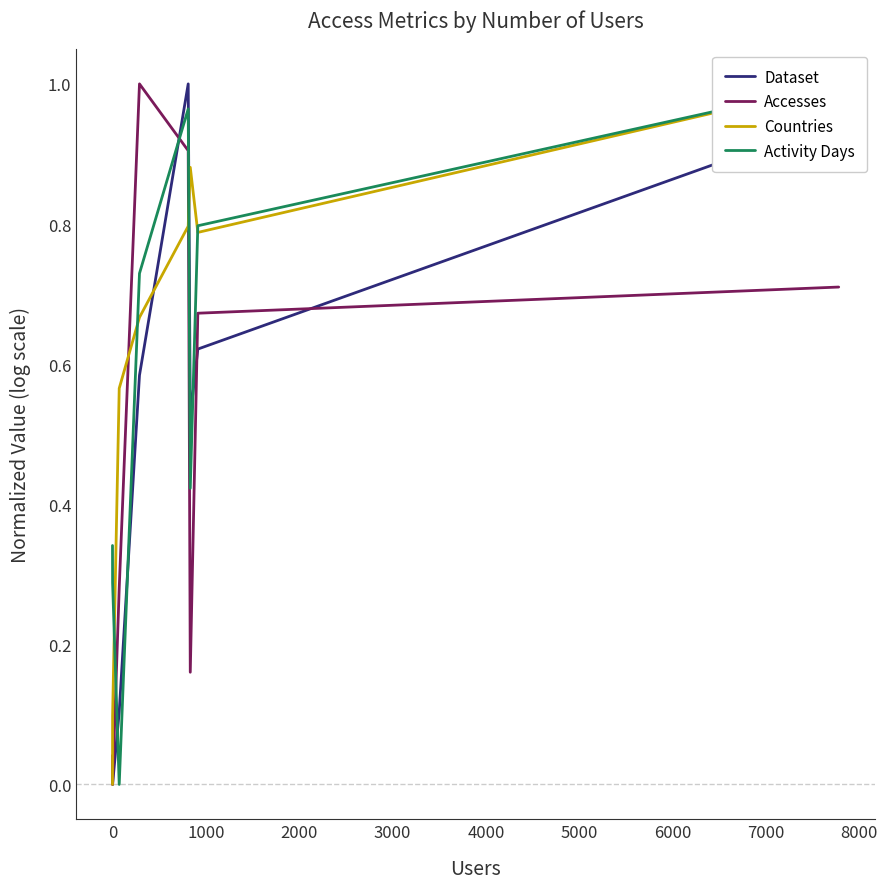

What is the sum of all Countries values?

4.8